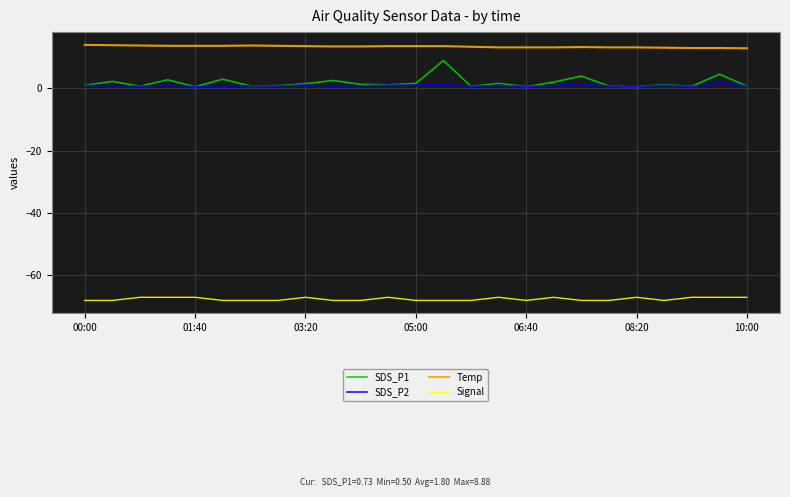

List the series in order of their peak value, lowest first.

Signal, SDS_P2, SDS_P1, Temp